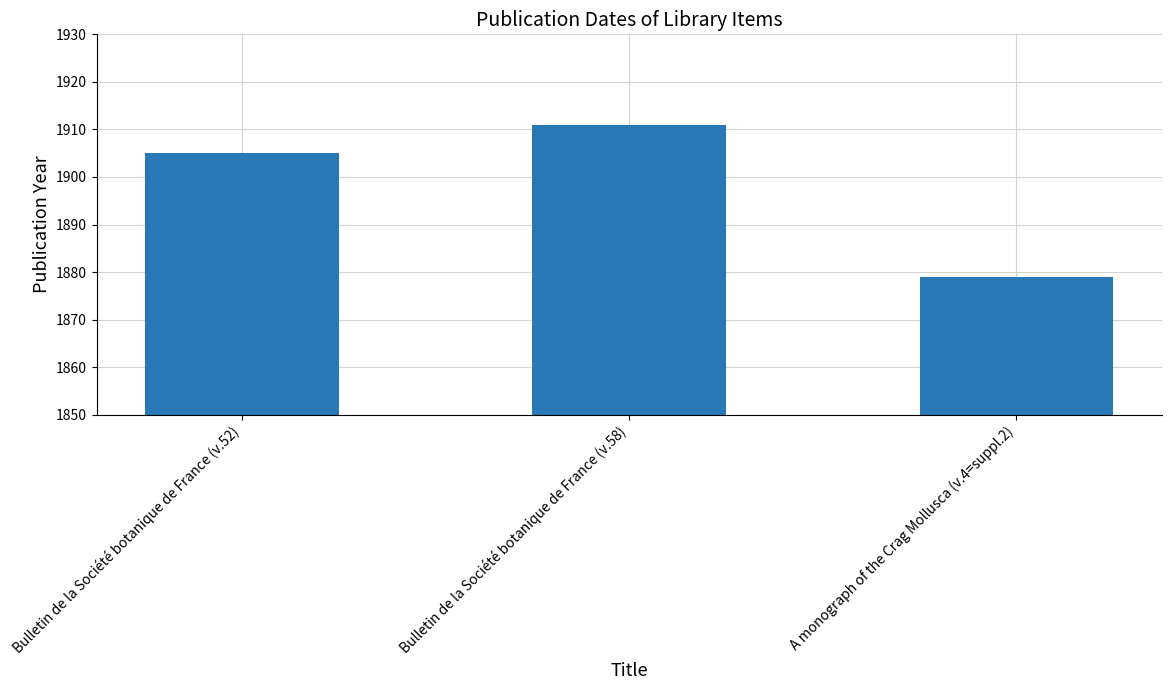

Are the bars grouped side by side (vs. stacked)?

No